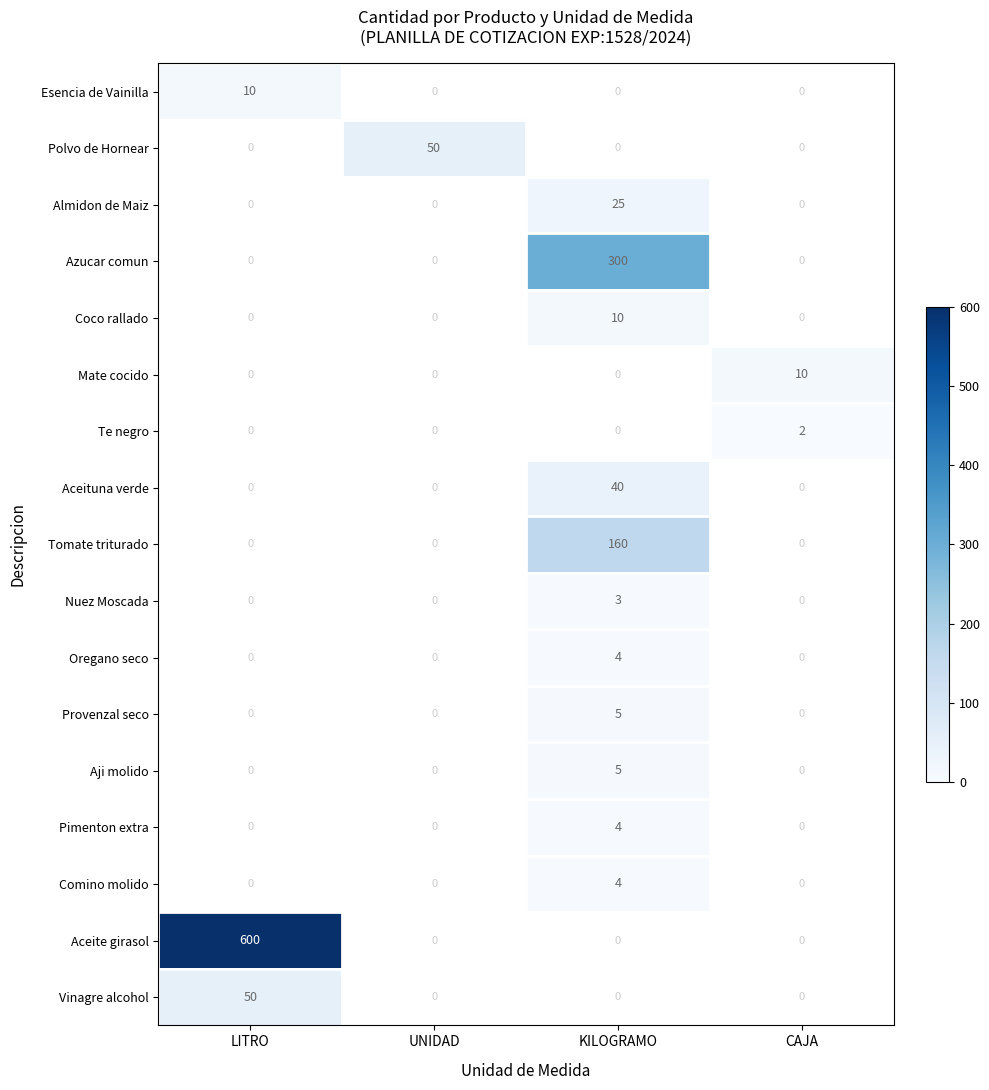

What is the maximum value shown in the chart?

600.0